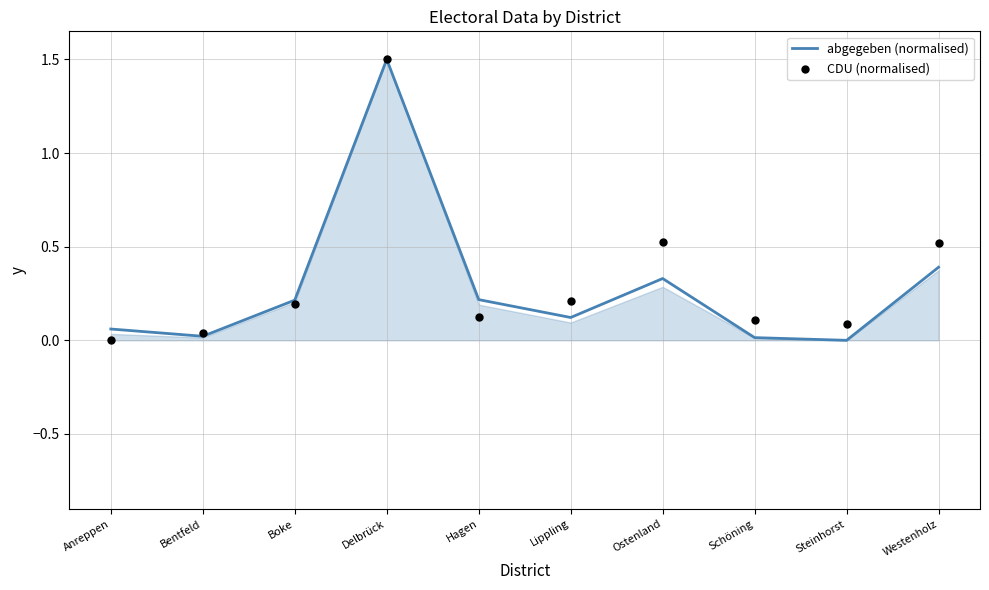

At which category is the sum across all series the highest?

Delbrück